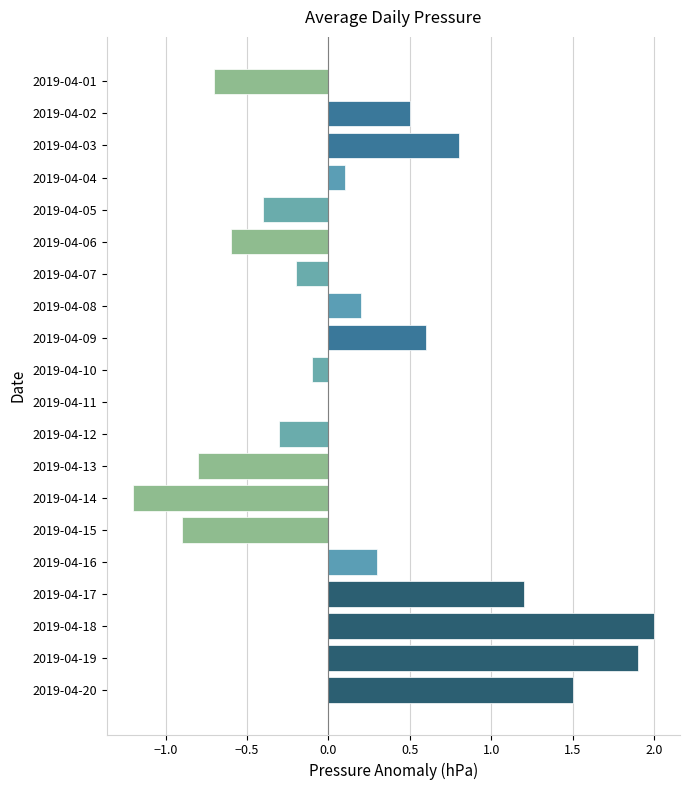

Read the value at 2019-04-05.

-0.4